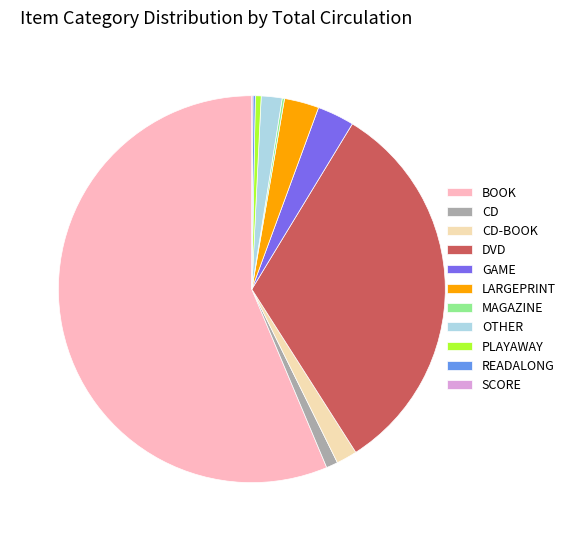

Is there a majority slice in this chart?

Yes